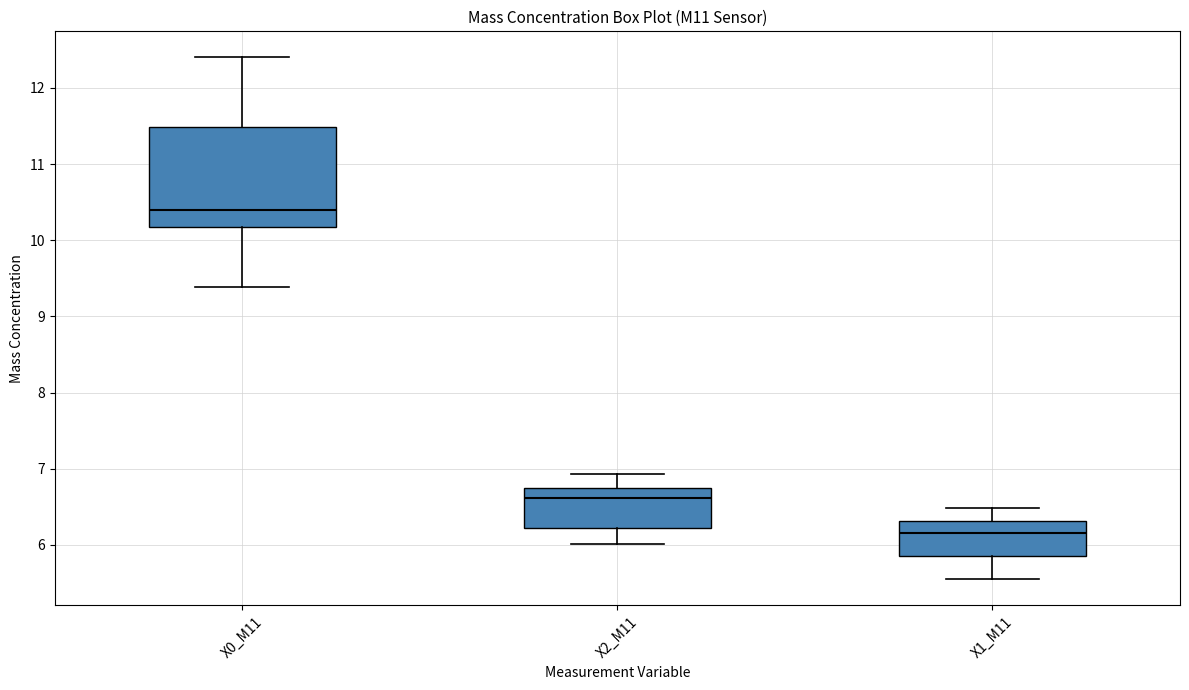

Where does the lower whisker of the box for X1_M11 end on the y-axis? The values are not printed on the chart, so give them approximately, as read against the axis.

5.6